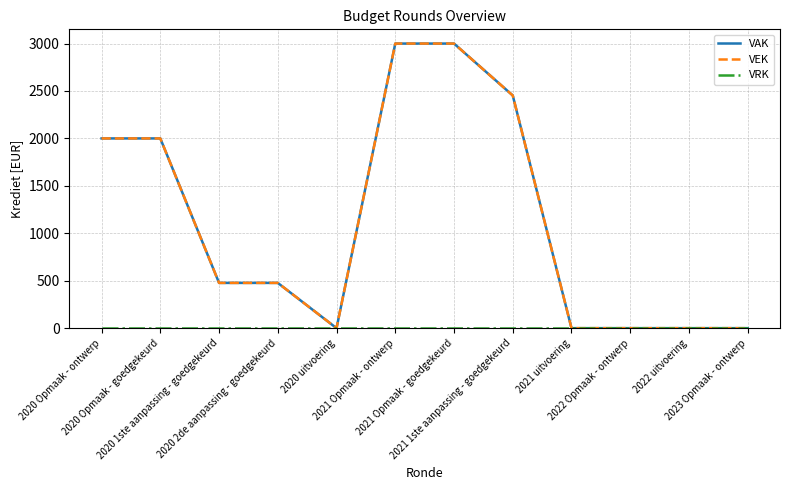

Does the chart have visible grid lines?

Yes